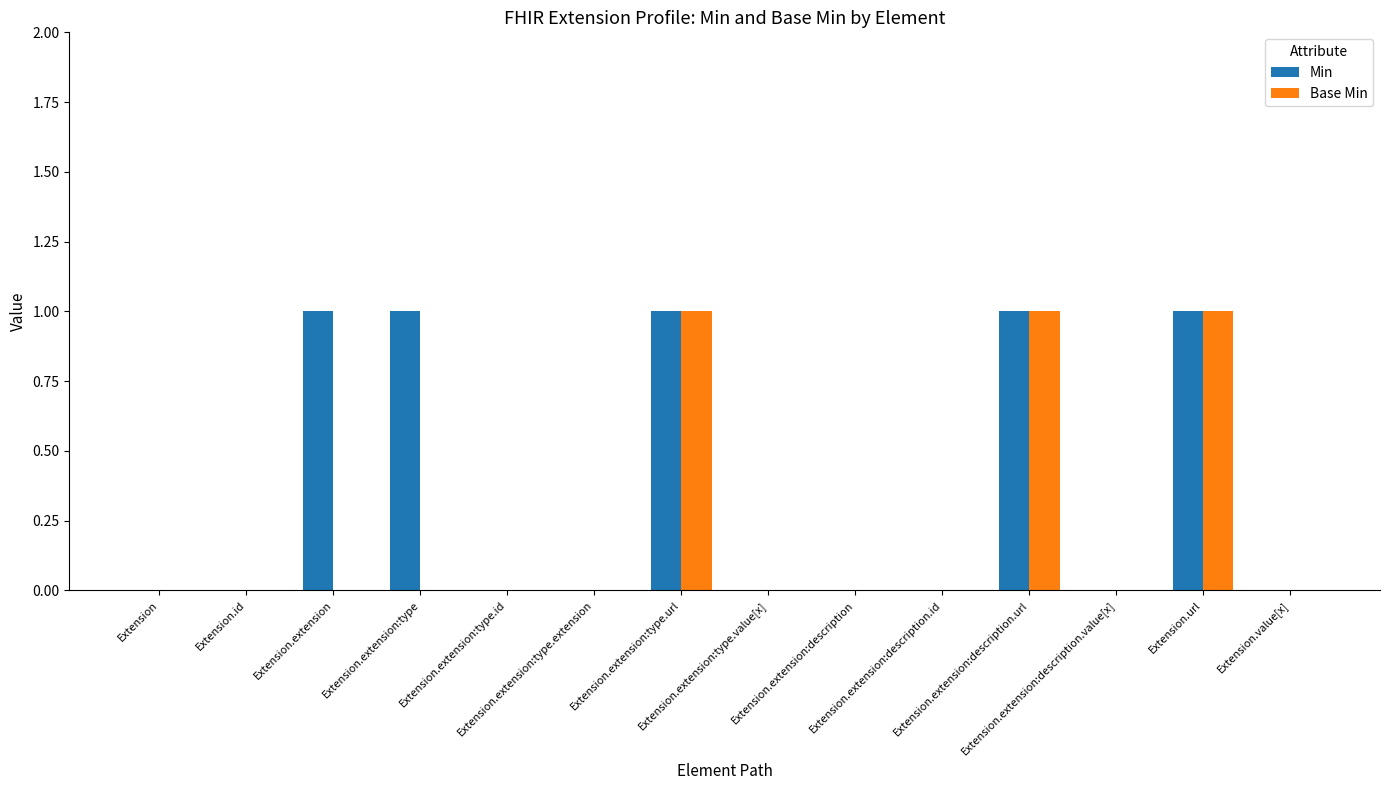

Which series has the largest total across all categories?

Min